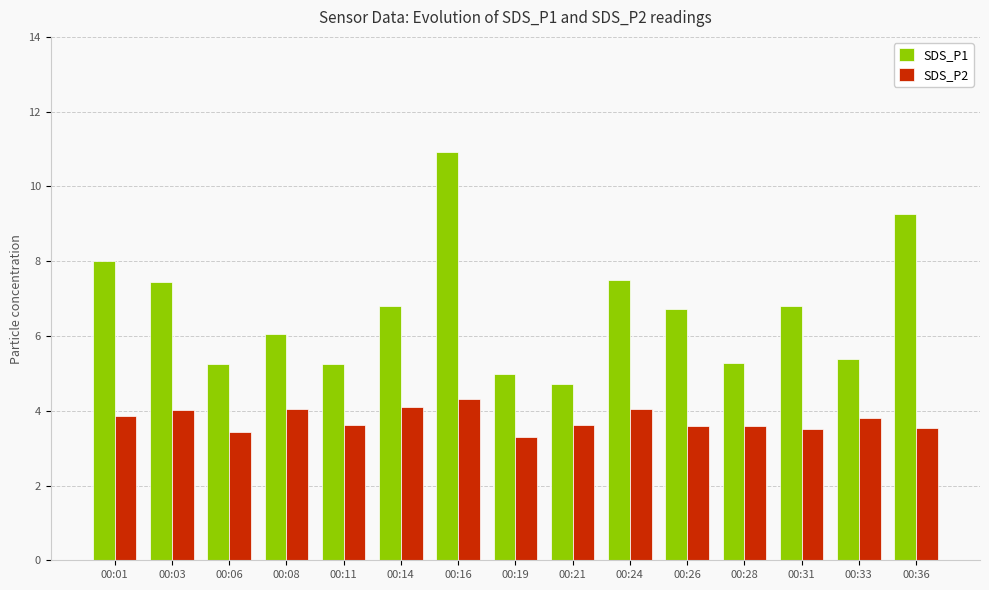

What is the total value across all series at 00:19?

8.3